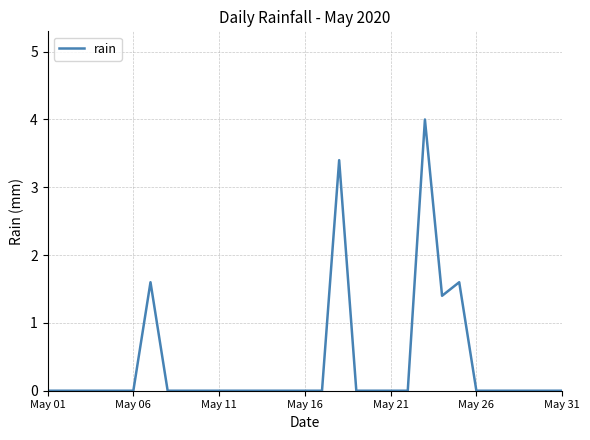

What is the difference between the maximum and second lowest values?

4.0